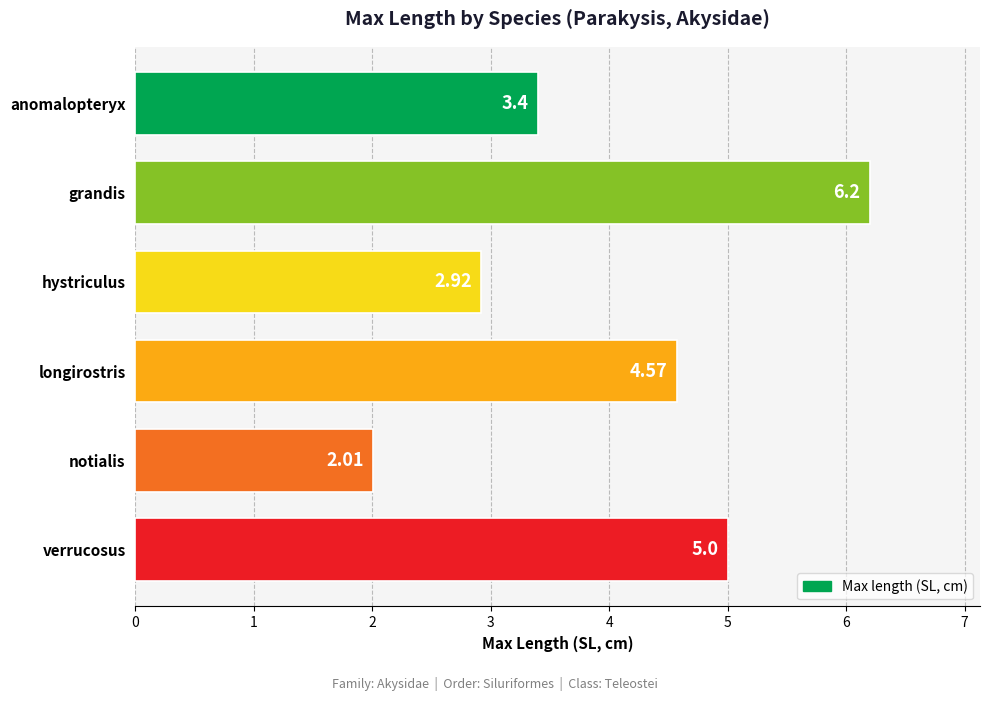

Rank the categories by value from lowest to highest.

notialis, hystriculus, anomalopteryx, longirostris, verrucosus, grandis